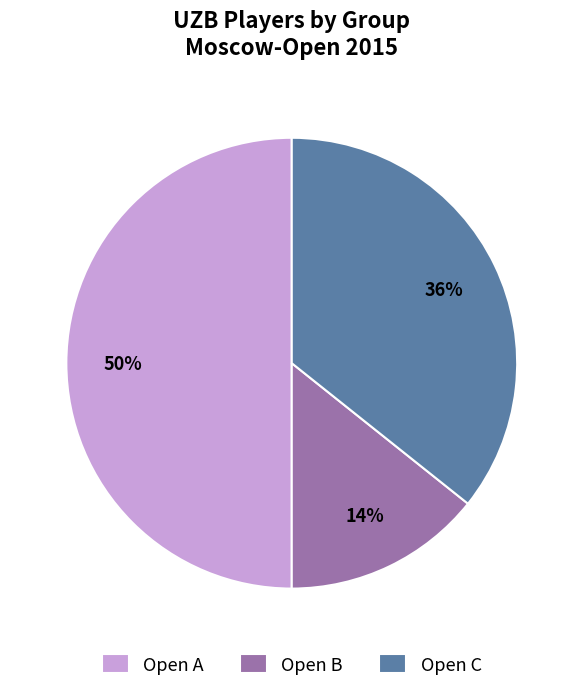

To the nearest percent, what is the combined percentage of Open B and Open C?

50%